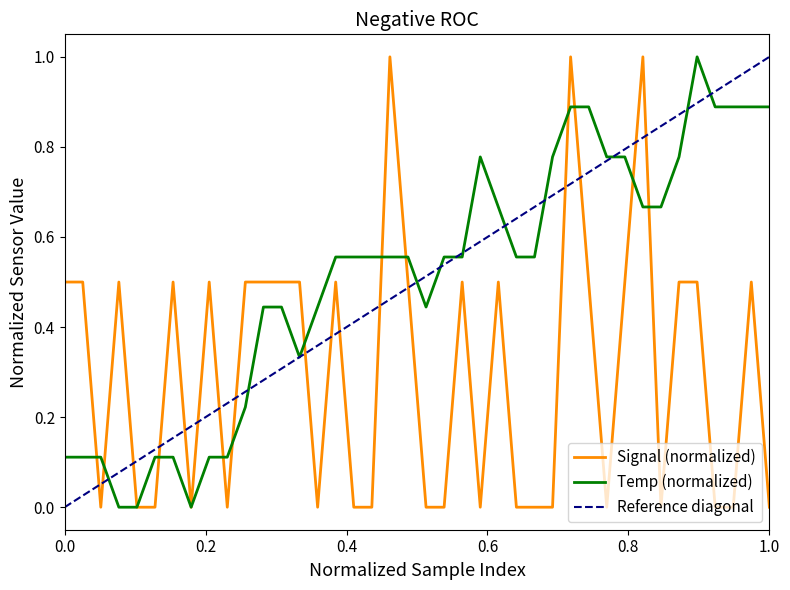

Is it true that Signal (normalized) equals 0.7 at 0.0?

False